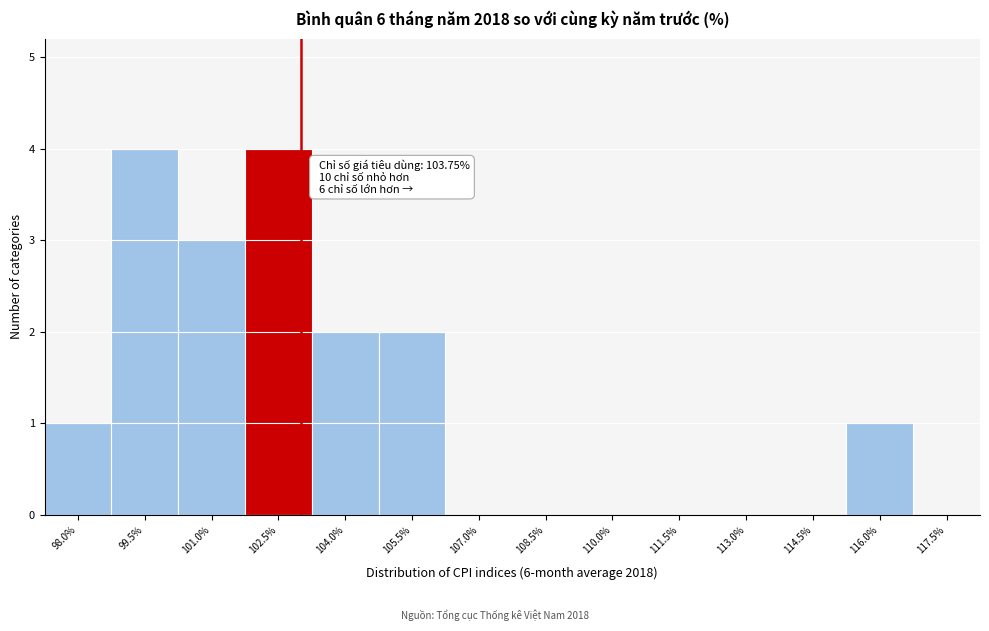

Reading right to left, list all the values displayed in this chart.

117.5%=0	116.0%=1	114.5%=0	113.0%=0	111.5%=0	110.0%=0	108.5%=0	107.0%=0	105.5%=2	104.0%=2	102.5%=4	101.0%=3	99.5%=4	98.0%=1